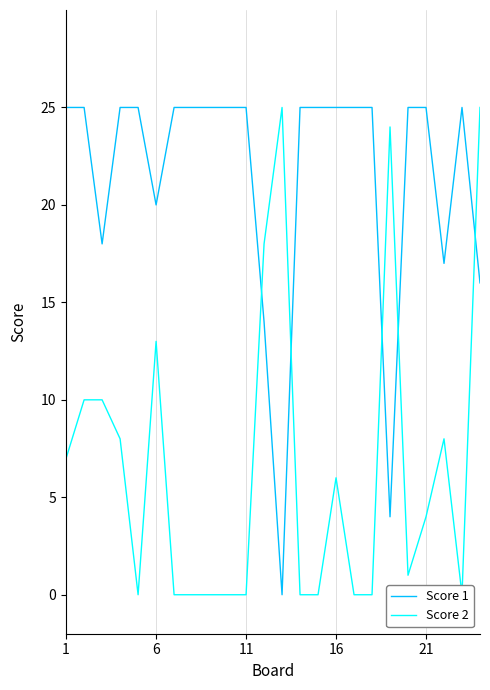

The Score 1 series shows 10 at 6. True or false?

False